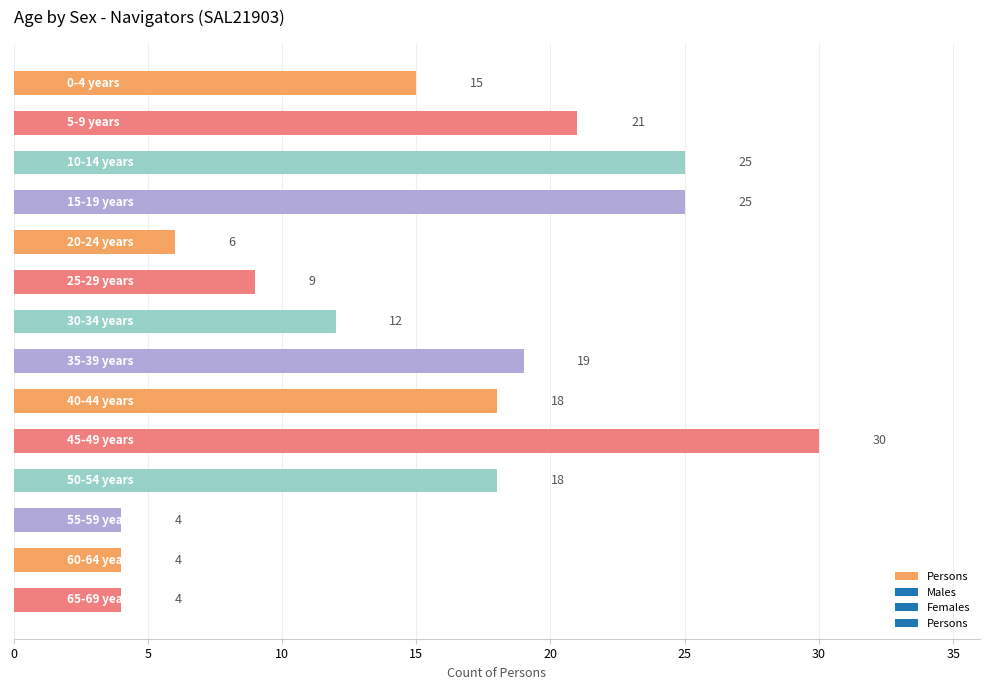

What is the minimum value shown in the chart?

4